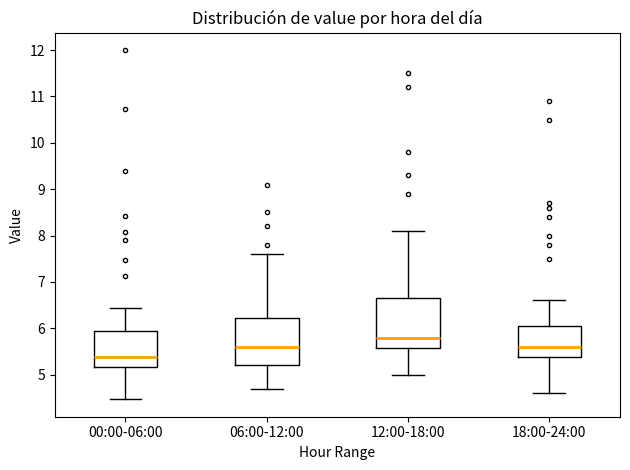

Reading left to right, read every box against the y-axis: the position of its median line, the range the box covers, and the ends of its whiskers. The values are not printed on the chart, so give them approximately, as read against the axis.

00:00-06:00: median 5.4, box 5.2 to 5.9, whiskers 4.5 to 6.4
06:00-12:00: median 5.6, box 5.2 to 6.2, whiskers 4.7 to 7.6
12:00-18:00: median 5.8, box 5.6 to 6.7, whiskers 5.0 to 8.1
18:00-24:00: median 5.6, box 5.4 to 6.1, whiskers 4.6 to 6.6